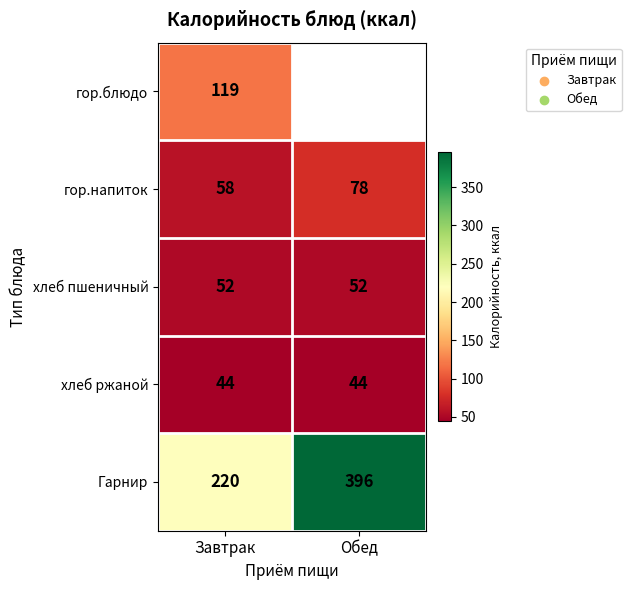

What value does the гор.напиток series have at Обед?

78